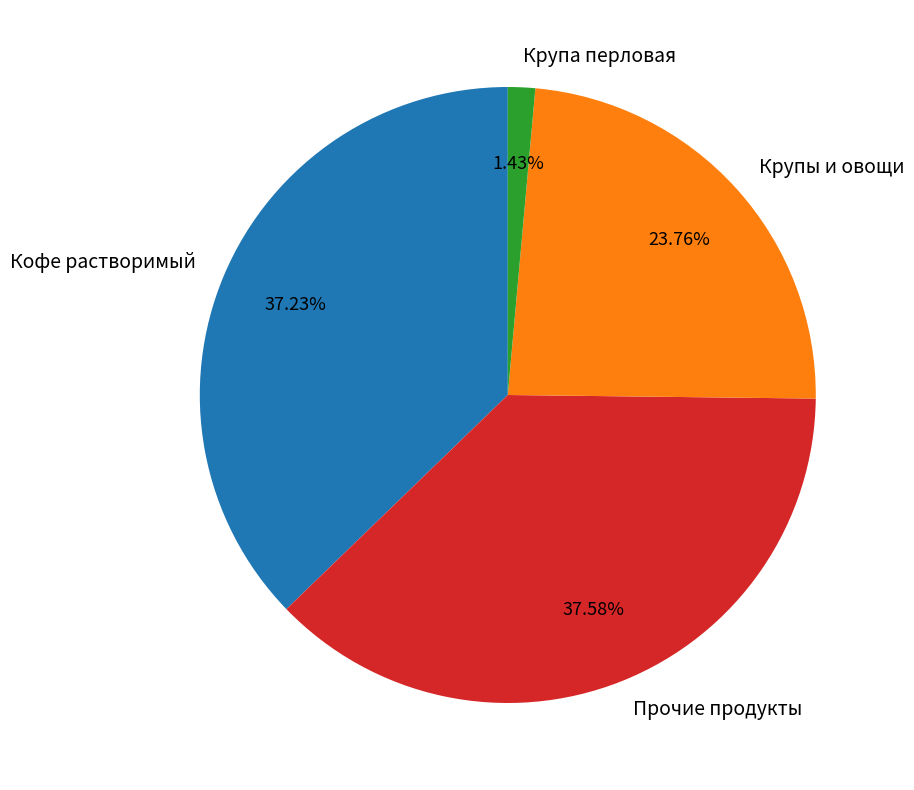

How many segments does this pie chart have?

4